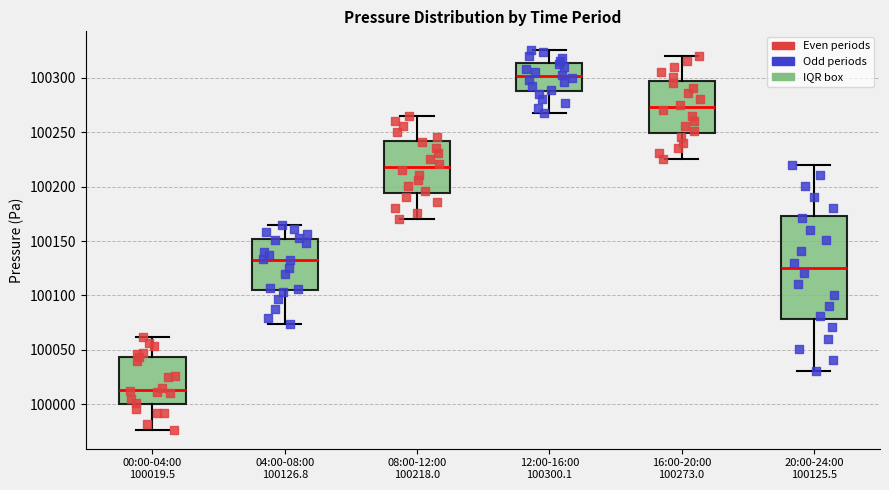

Reading left to right, read every box against the y-axis: the position of its median line, the range the box covers, and the ends of its whiskers. The values are not printed on the chart, so give them approximately, as read against the axis.

00:00-04:00 100019.5: median 100015, box 100000 to 100045, whiskers 99975 to 100060
04:00-08:00 100126.8: median 100135, box 100105 to 100150, whiskers 100075 to 100165
08:00-12:00 100218.0: median 100220, box 100195 to 100240, whiskers 100170 to 100265
12:00-16:00 100300.1: median 100300, box 100290 to 100315, whiskers 100270 to 100325
16:00-20:00 100273.0: median 100275, box 100250 to 100295, whiskers 100225 to 100320
20:00-24:00 100125.5: median 100125, box 100080 to 100175, whiskers 100030 to 100220